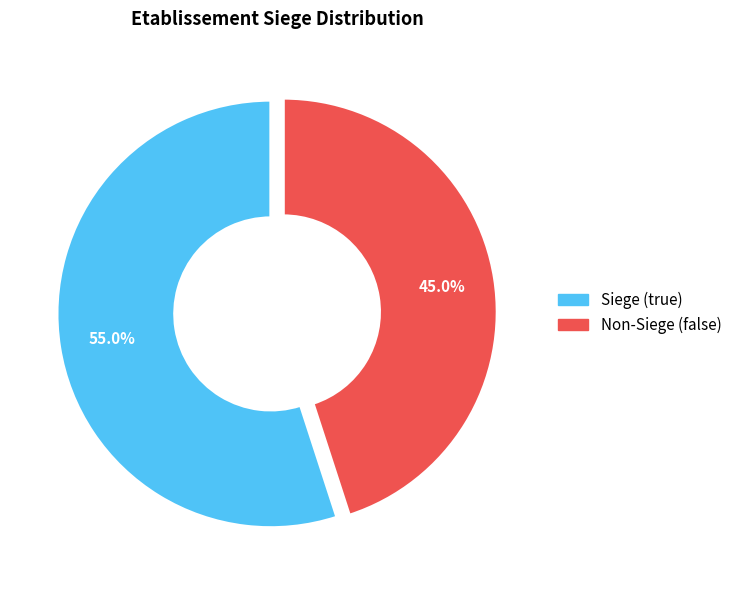

How many slices are in this pie chart?

2